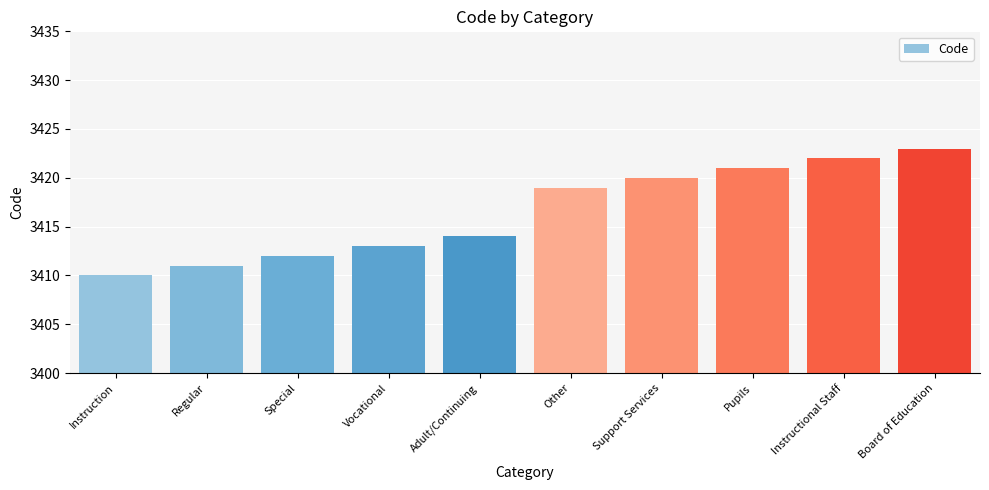

Does the chart contain stacked bars?

No